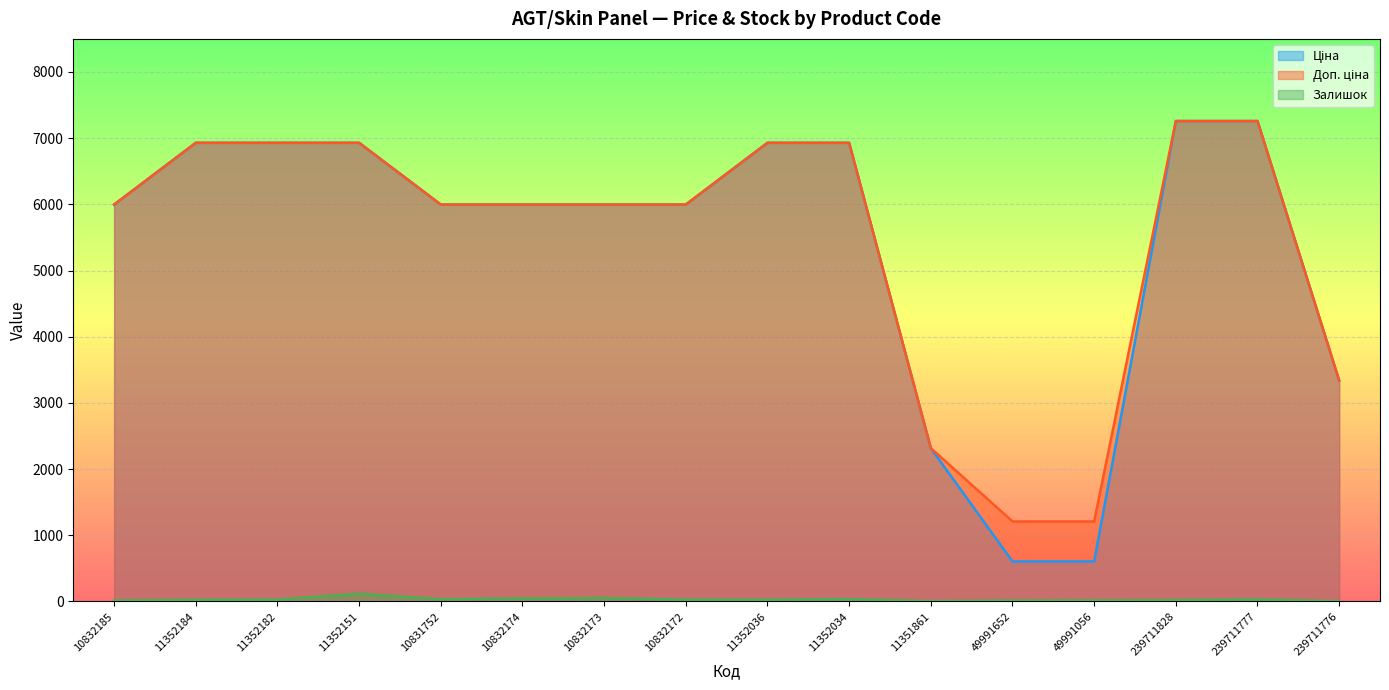

Which series has the largest total across all categories?

Доп. ціна